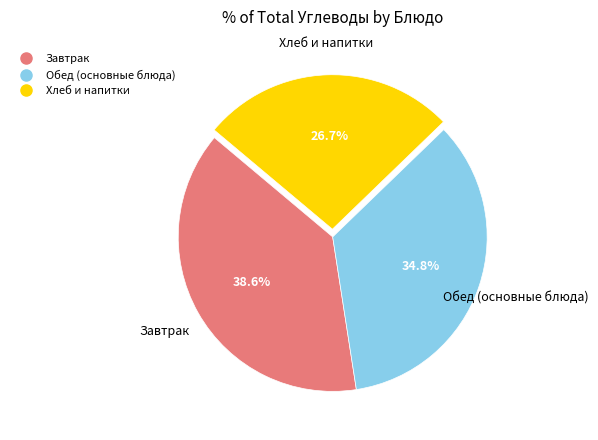

Is there a majority slice in this chart?

No